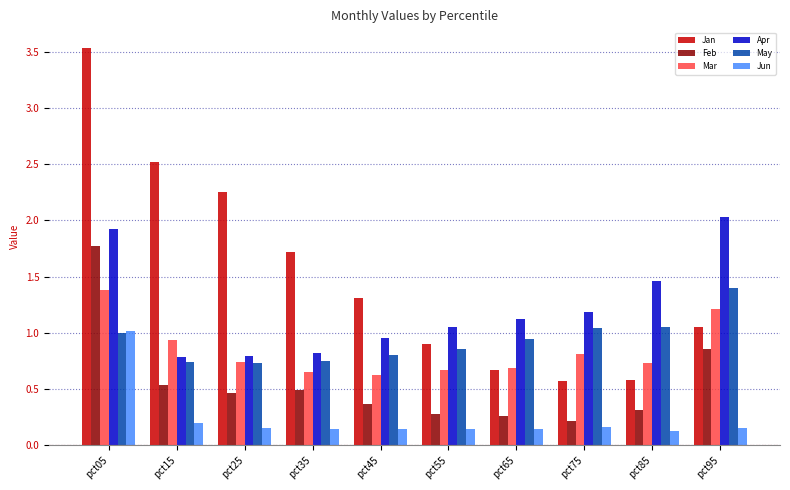

What are all the series names shown in the legend?

Jan, Feb, Mar, Apr, May, Jun